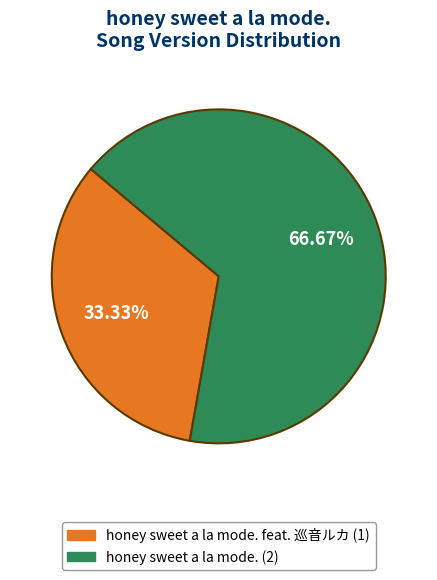

How many segments does this pie chart have?

2